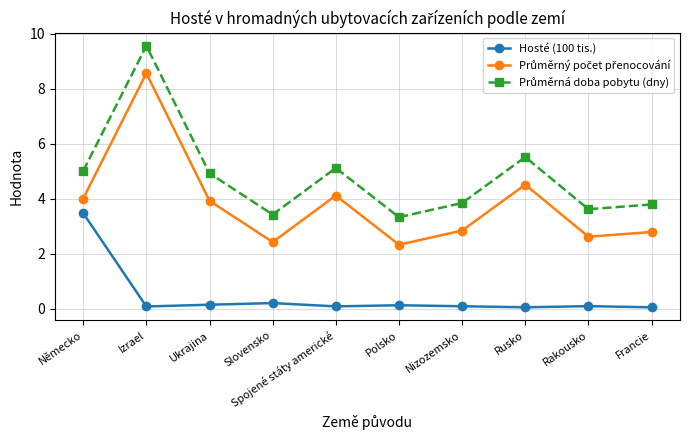

What is the average value of the Hosté (100 tis.) series?

0.4